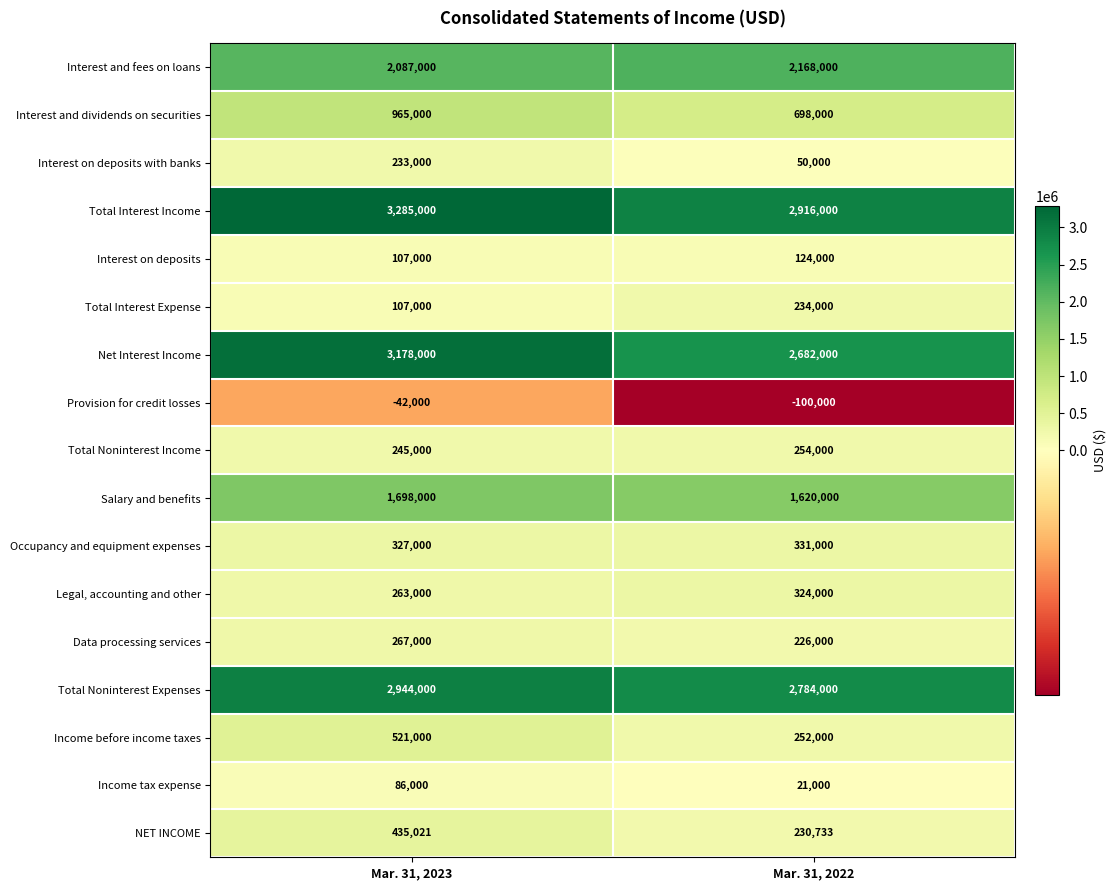

Read the Interest on deposits value at Mar. 31, 2022, to the nearest 100.

124000